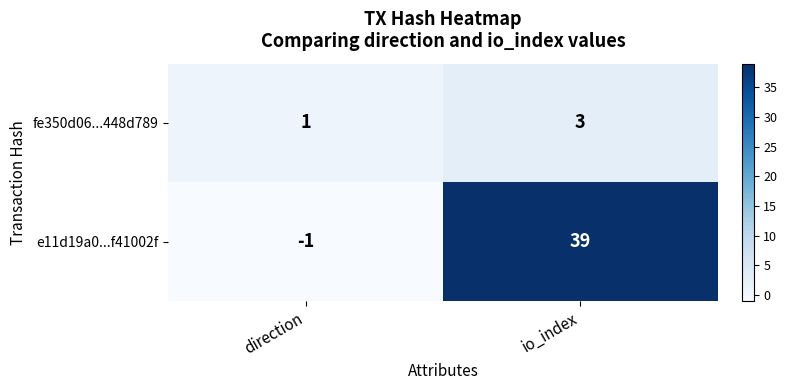

What is the difference between the highest and lowest values at direction?

2